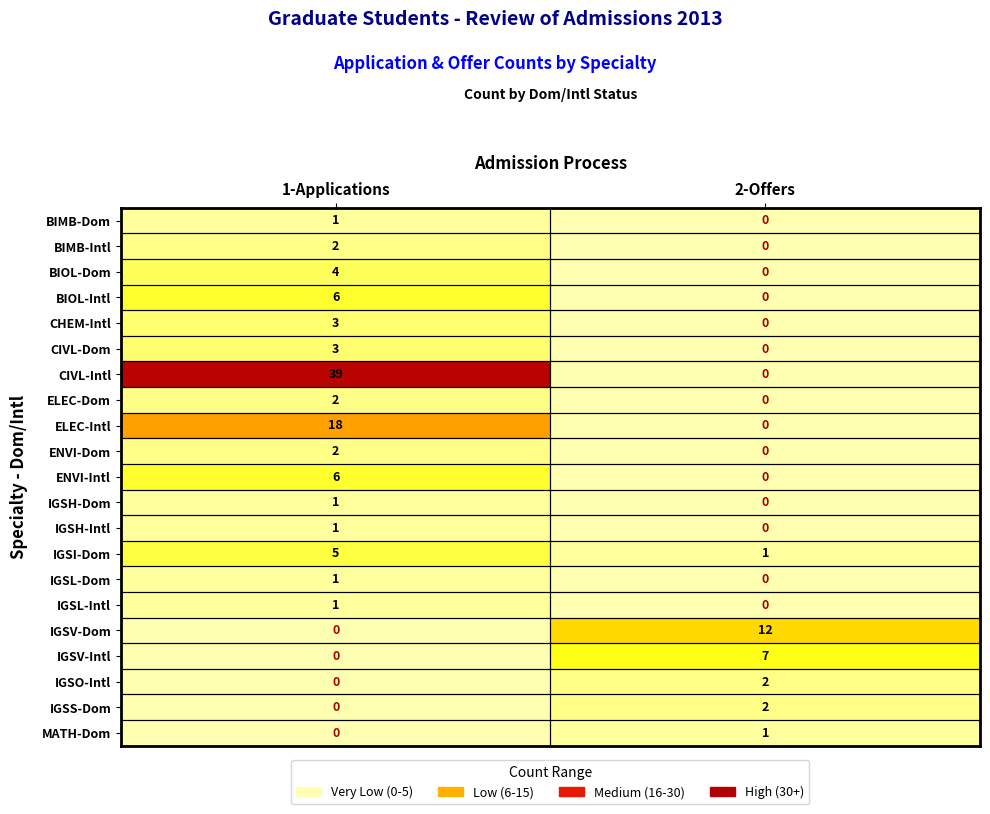

Which series has the largest total across all categories?

CIVL-Intl